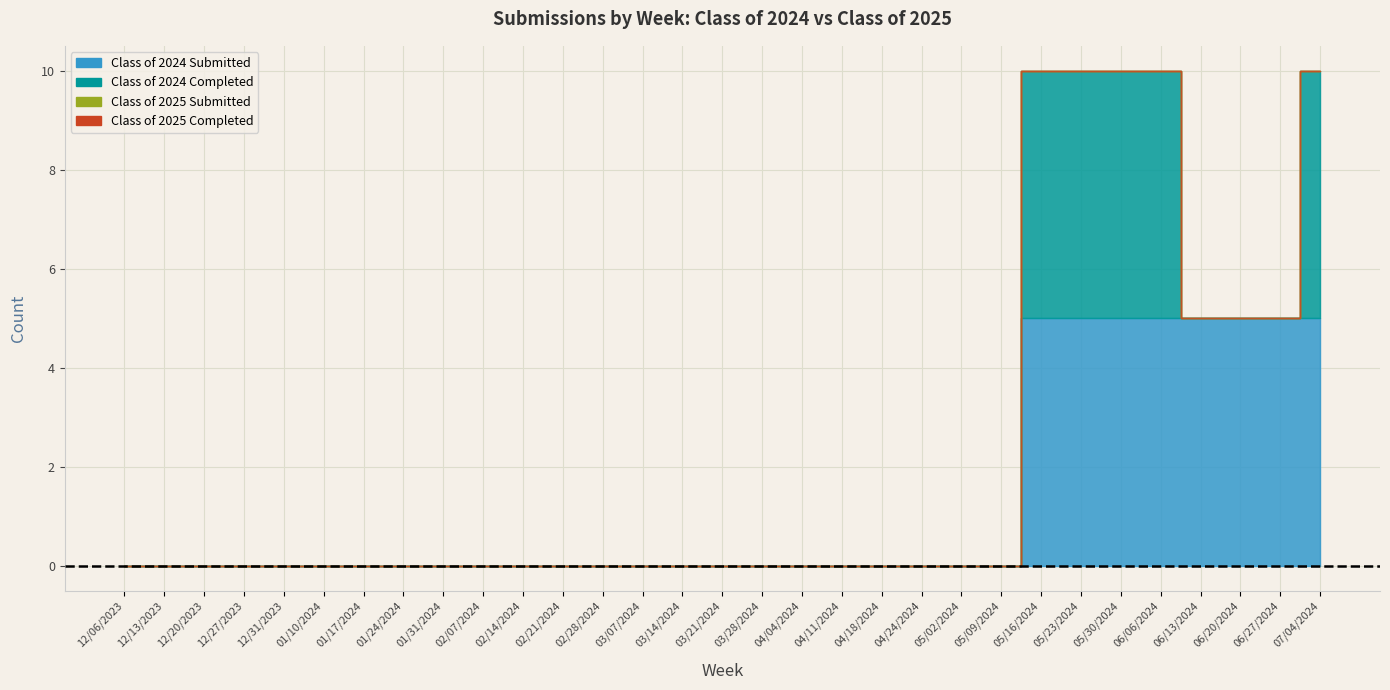

Which series has the widest spread of values?

Class of 2024 Submitted